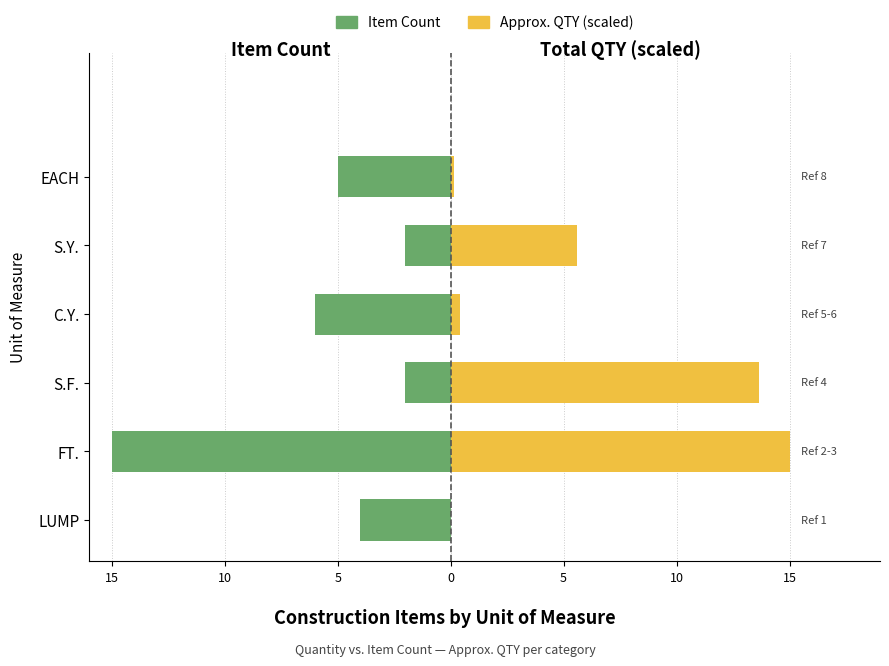

What value does the Item Count (Maschi-style) series have at FT.?

-15.0